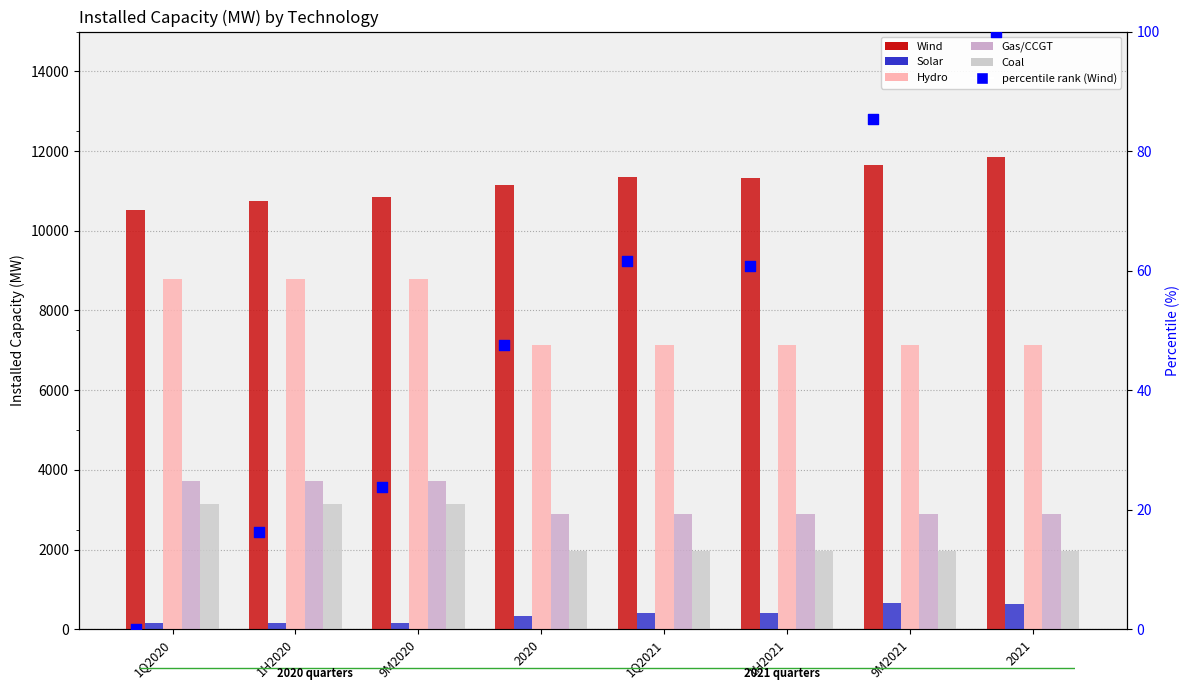

At how many categories does at least one series exceed 3145?

8